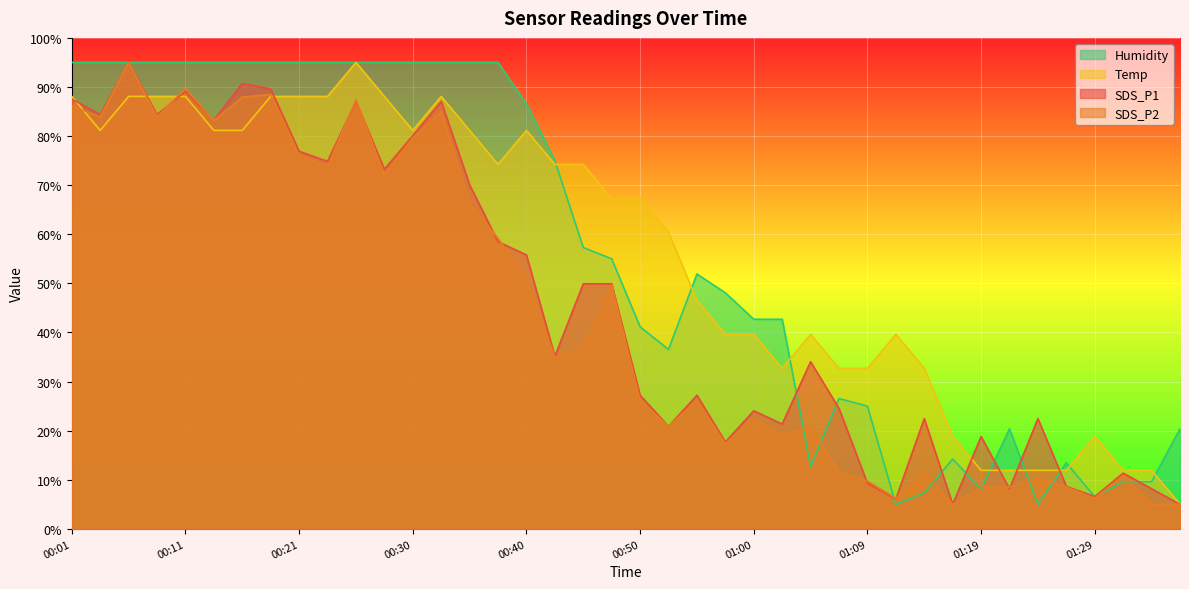

At how many categories does at least one series exceed 45?

24